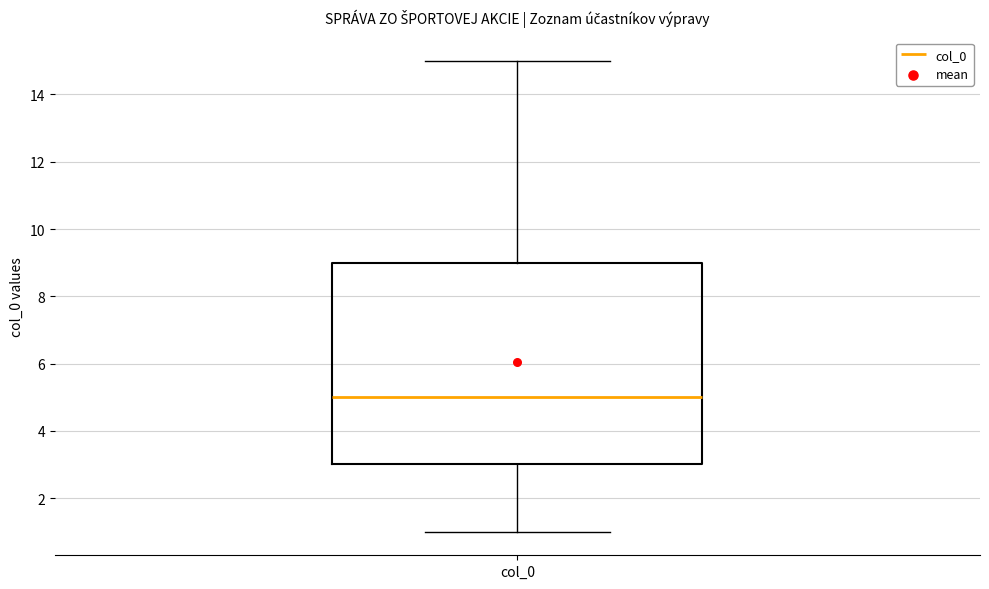

Transcribe this box plot: give where the median line is, the range the box spans, and where the two whiskers end, as read against the y-axis. The values are not printed on the chart, so give them approximately, as read against the axis.

median 5, box 3 to 9, whiskers 1 to 15